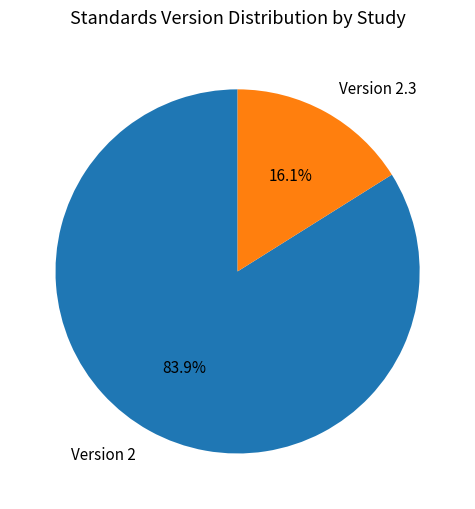

What is the total percentage of Version 2.3 and Version 2?

100.0%